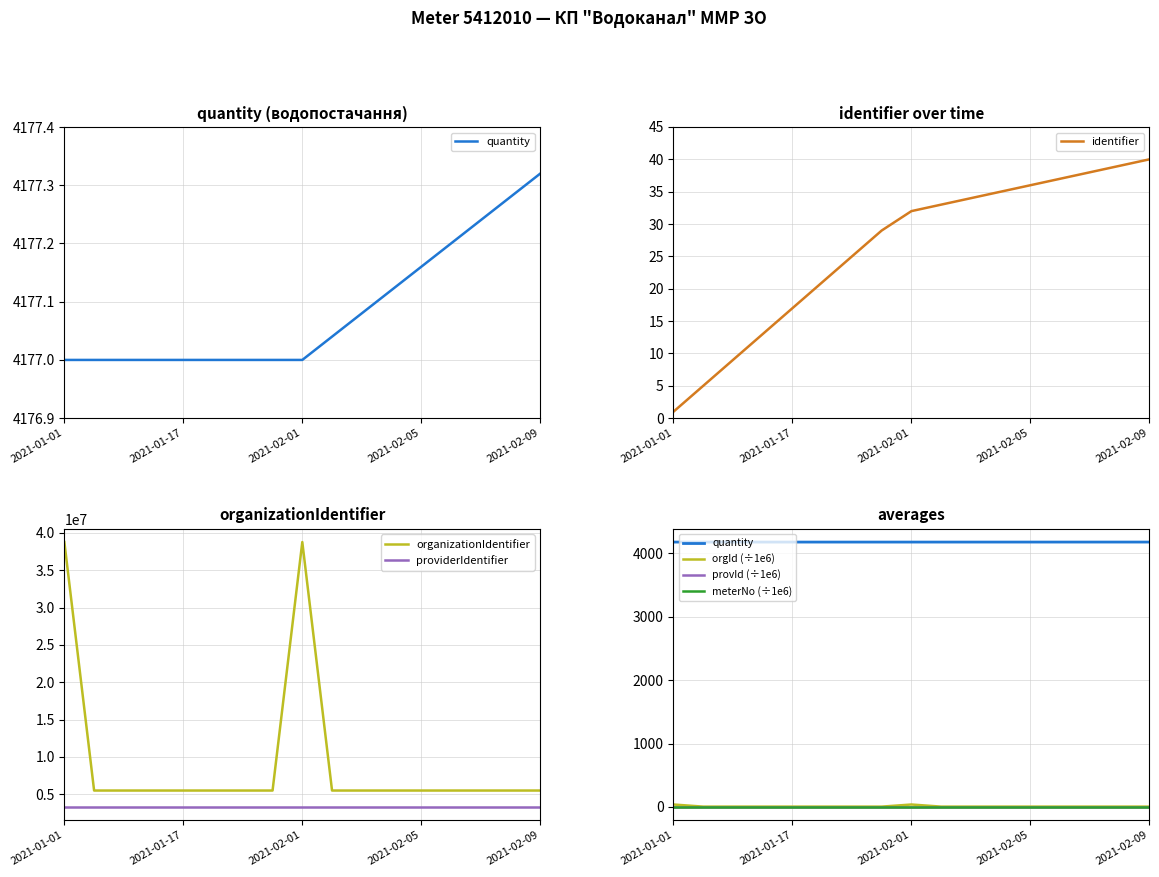

Is it true that identifier equals 0.6 at 2021-01-01?

False